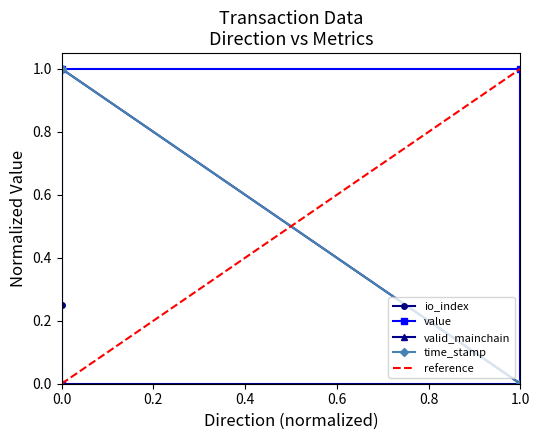

Which series changed the most between 0.0 and 1.0?

time_stamp